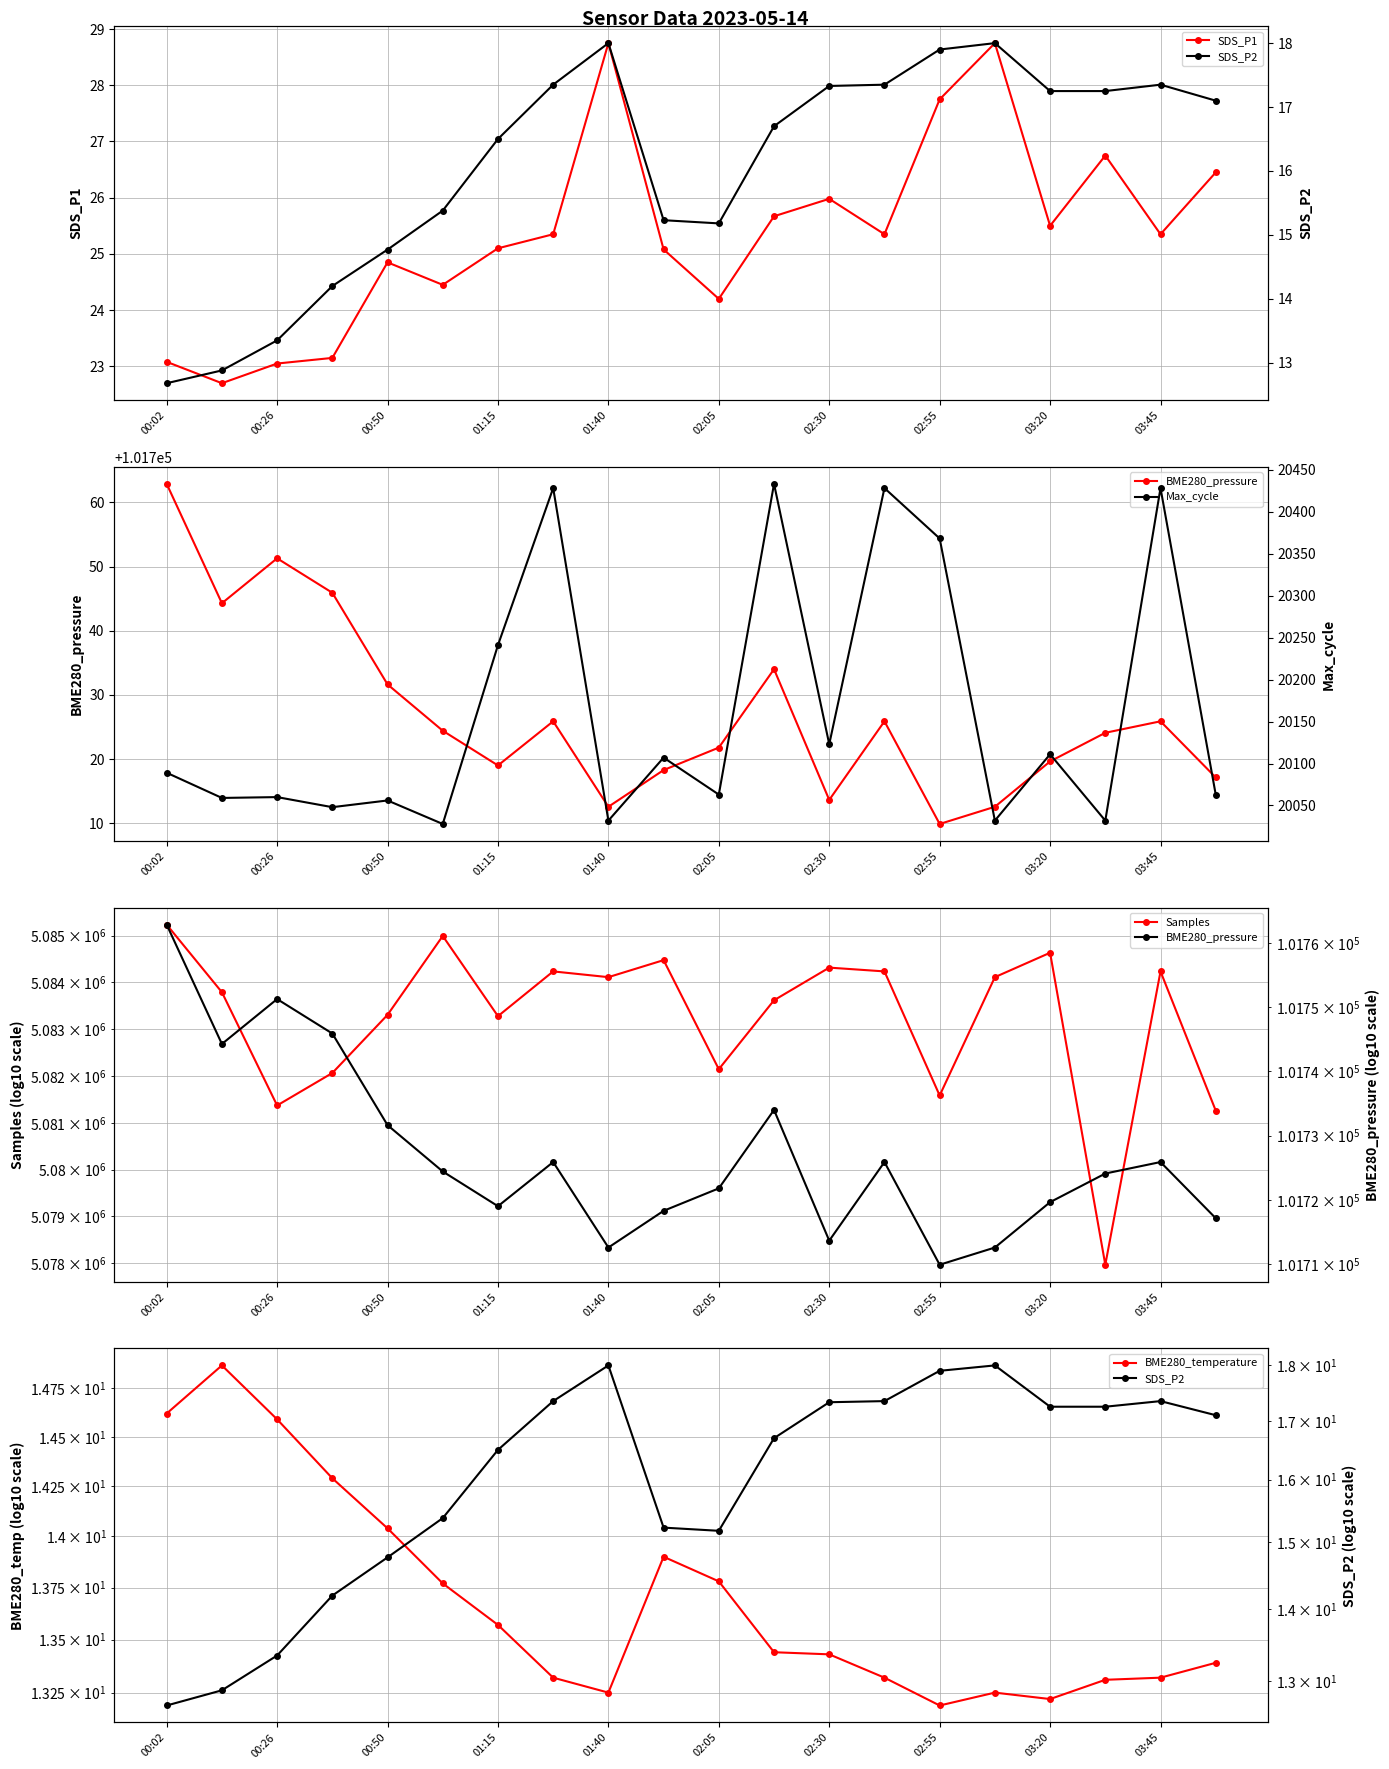

At which label does SDS_P1 first exceed 25?

01:15